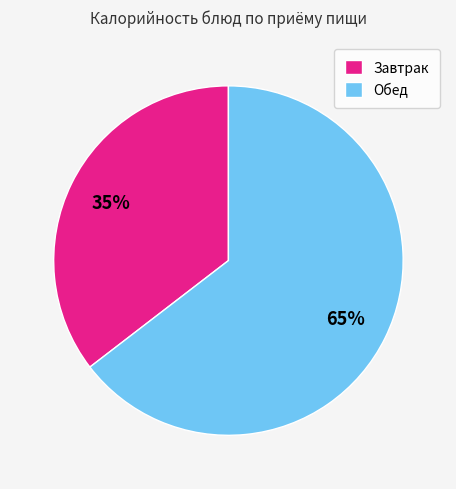

How many slices are in this pie chart?

2